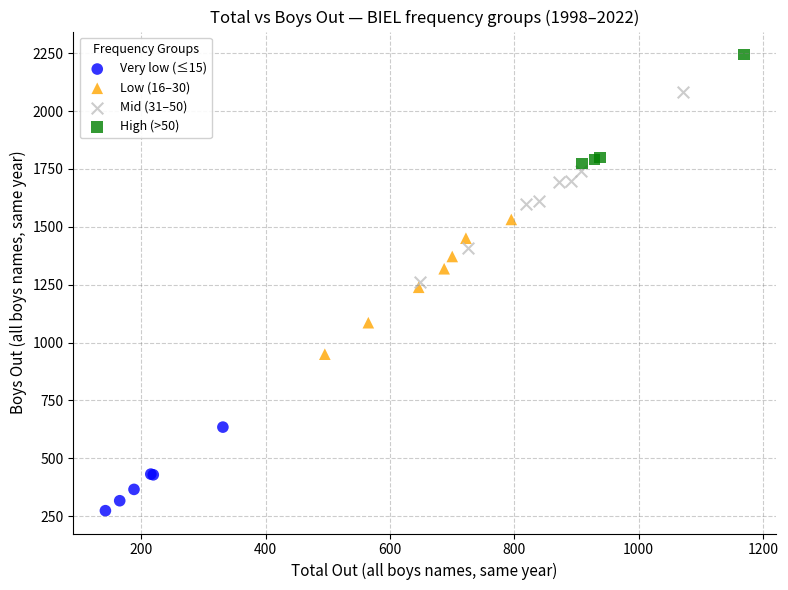

Which series has the largest Y range (max minus min)?

Mid (31–50)